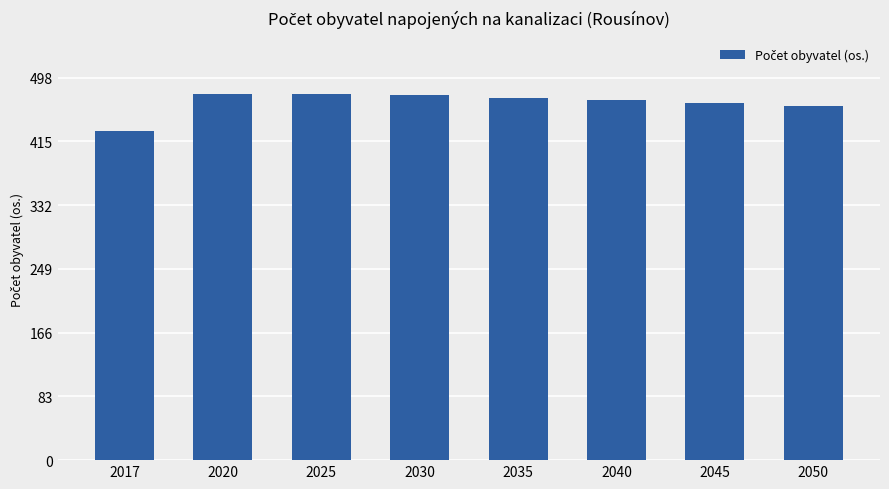

How many bars are there in total?

8